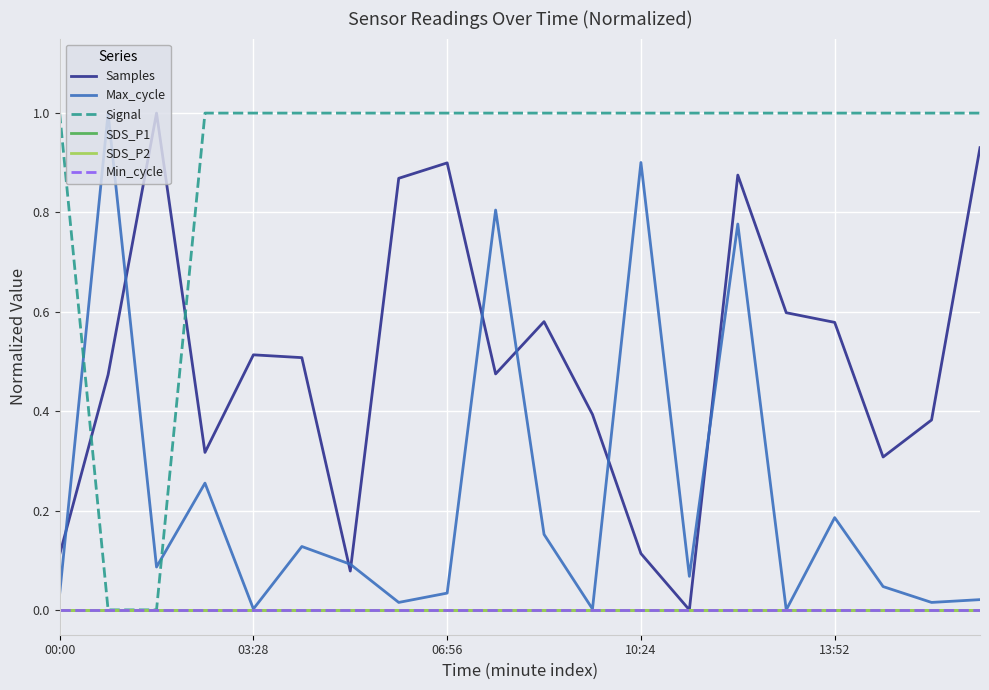

At how many categories does at least one series exceed 0?

20